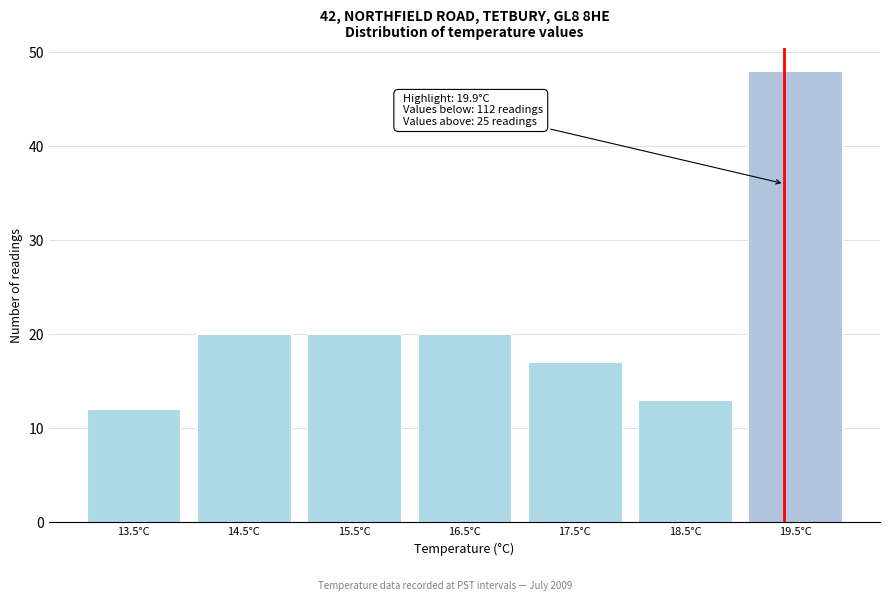

Reading right to left, extract all data points from this chart.

48	13	17	20	20	20	12